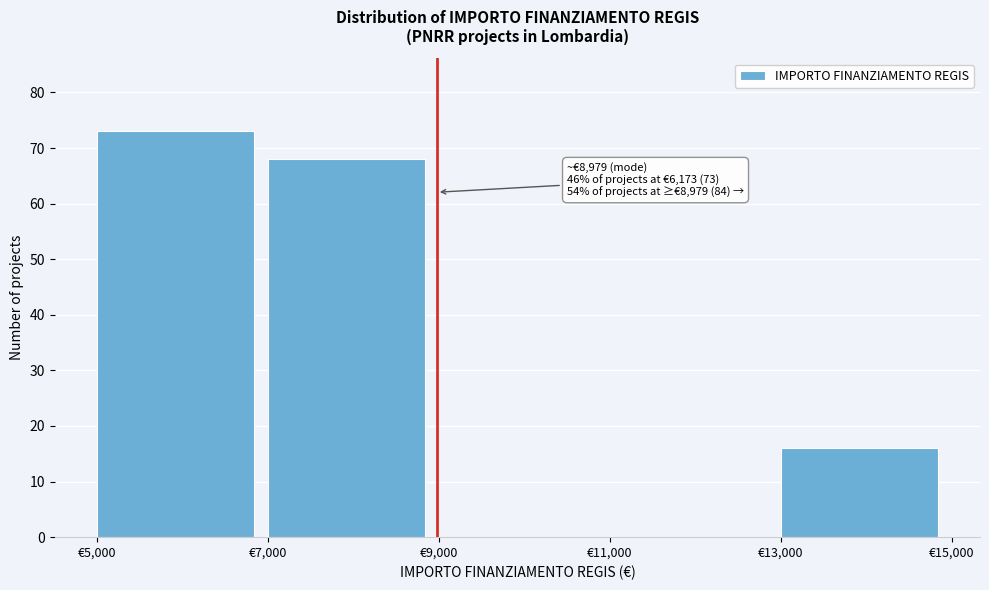

Over which range of the x-axis is the bar tallest?

5000 to 7000